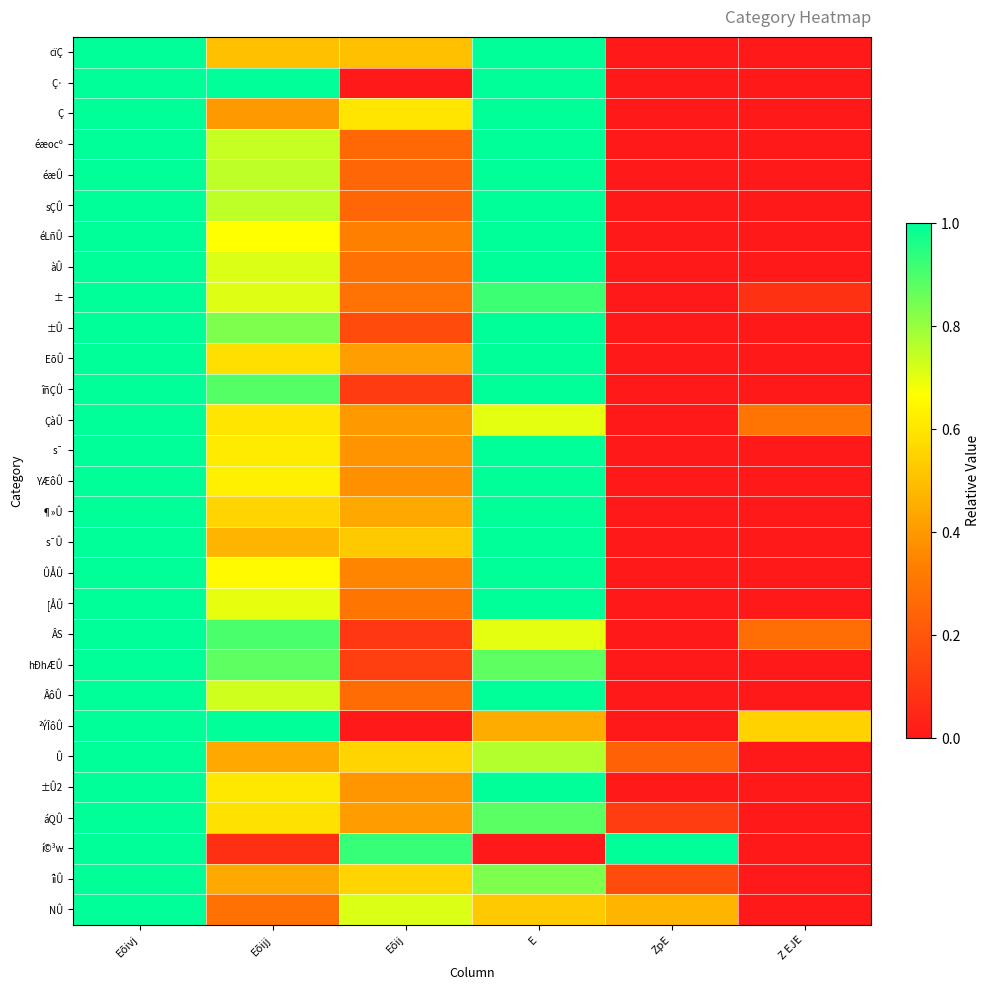

Between Eõijj and ZpE, which series saw the biggest shift?

Ç·